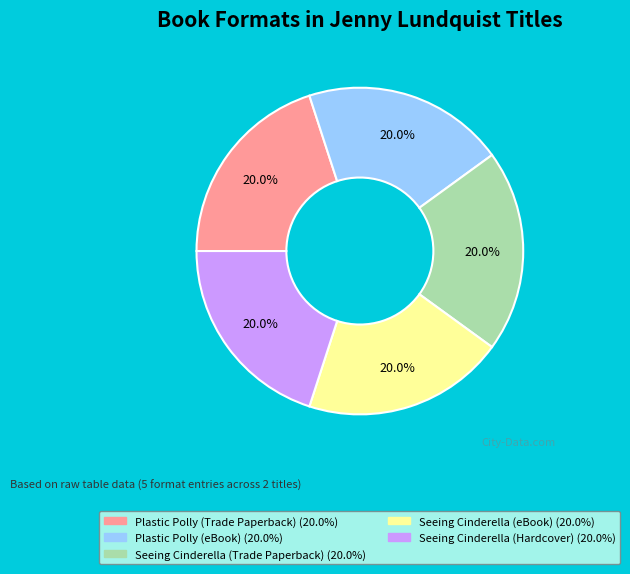

What is the ratio of the value at Plastic Polly (eBook) to the value at Plastic Polly (Trade Paperback)?

1.0